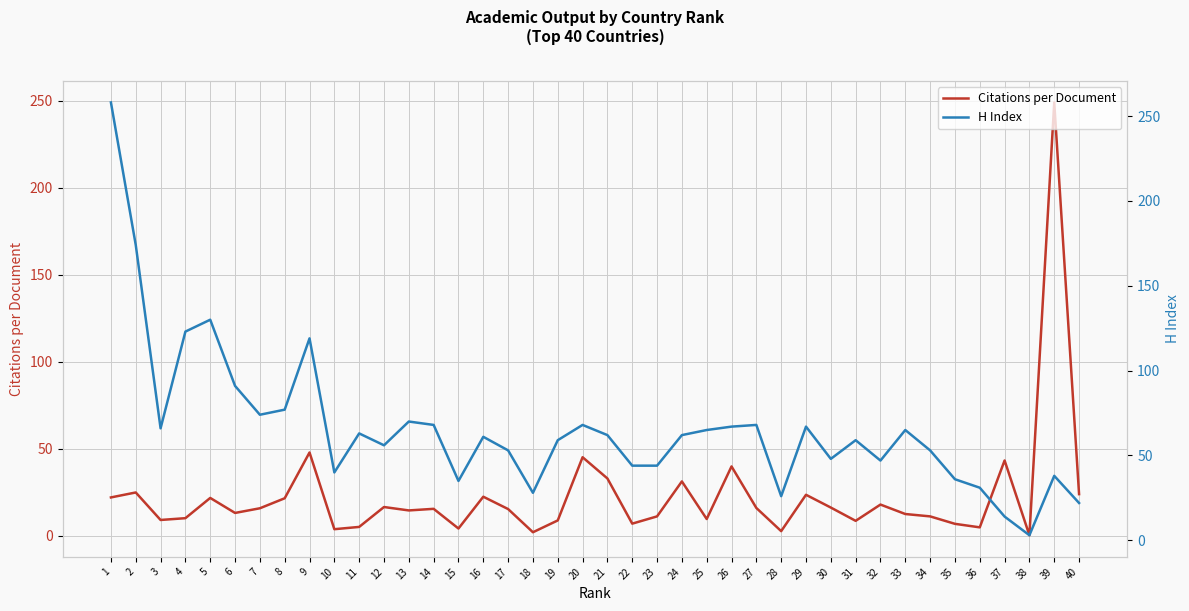

What is the approximate value of H Index at 6?

91.0